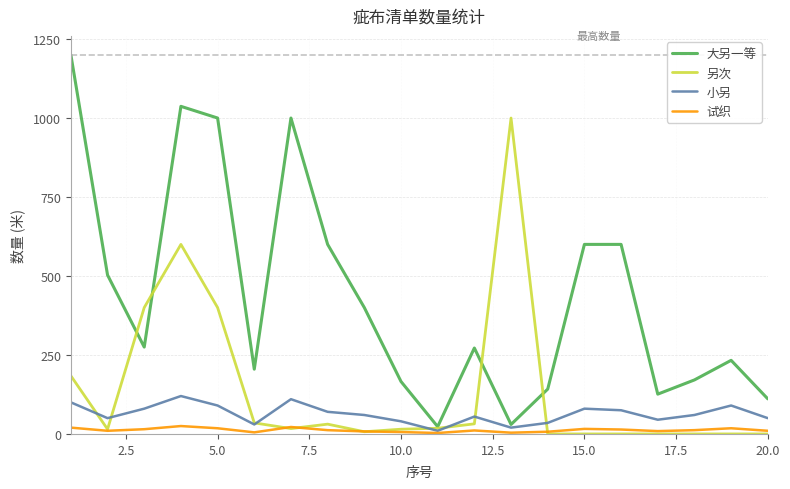

What is the sum of all 另次 values?

2754